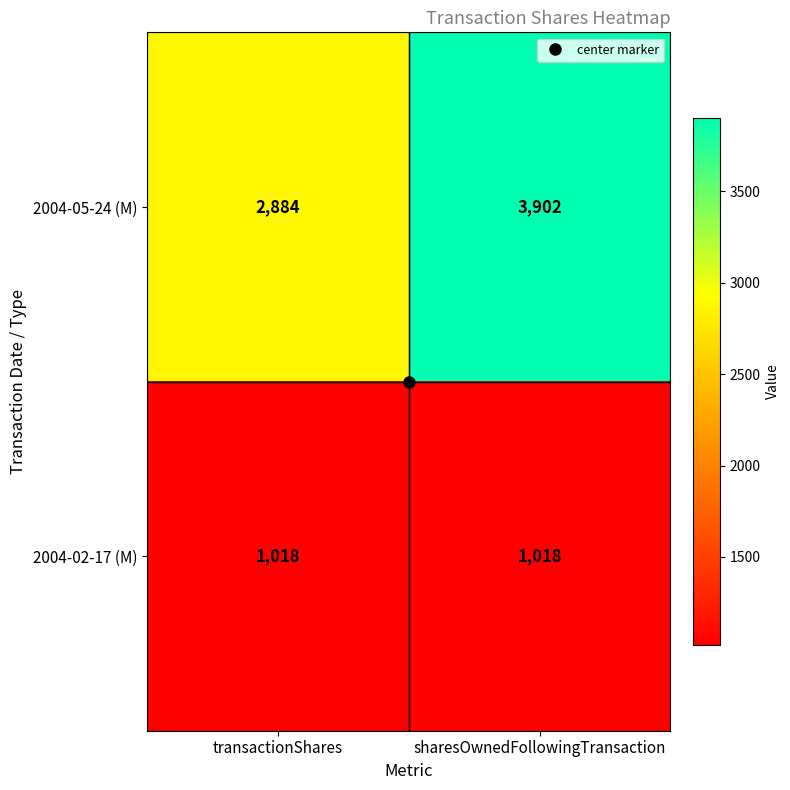

At which label is 2004-05-24 (M) closest to 3393?

transactionShares